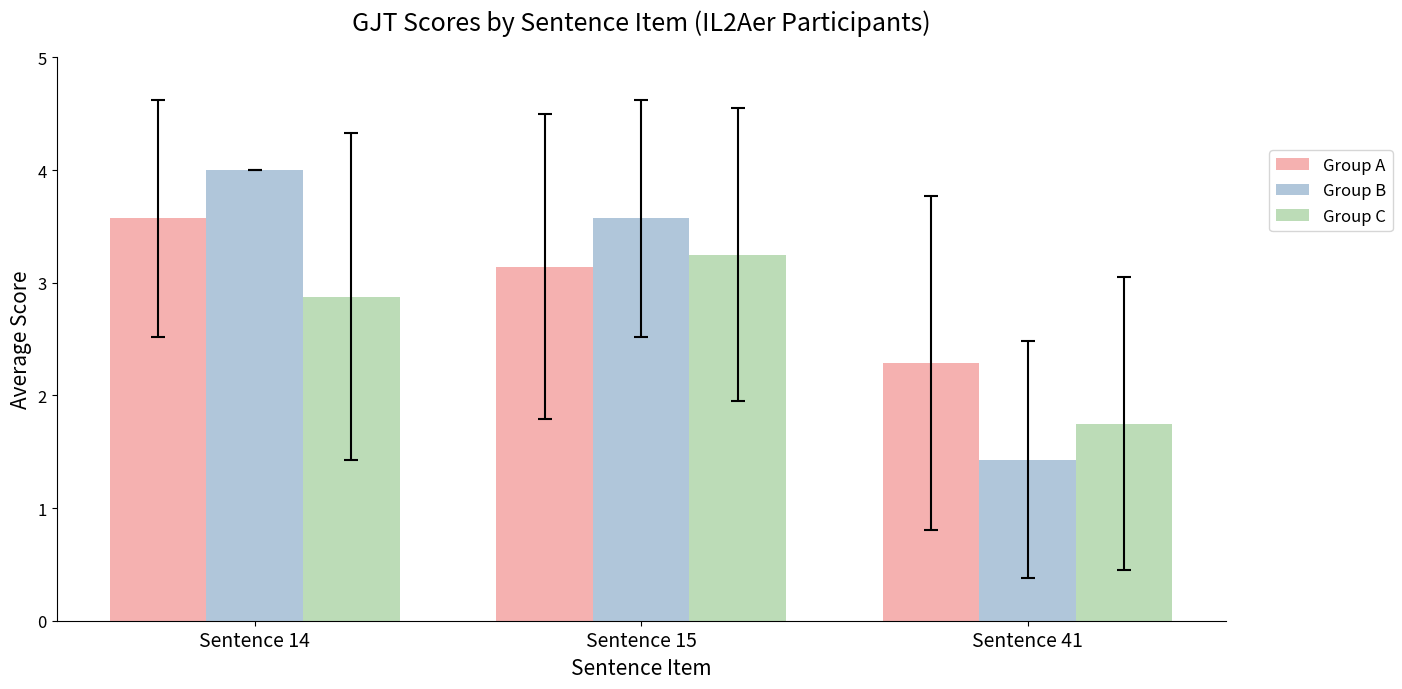

How many bars are there in each group?

3